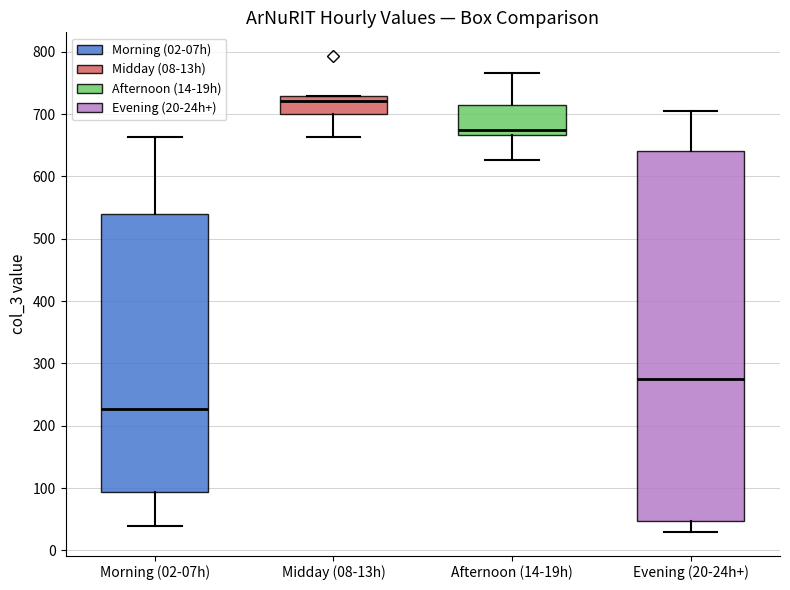

Reading left to right, transcribe this box plot: for each box, give where its median line is, the range the box spans, and where its two whiskers end, as read against the y-axis. The values are not printed on the chart, so give them approximately, as read against the axis.

Morning (02-07h): median 230, box 90 to 540, whiskers 40 to 660
Midday (08-13h): median 720, box 700 to 730, whiskers 660 to 730
Afternoon (14-19h): median 670 (just above the box's lower edge), box 670 to 710, whiskers 630 to 770
Evening (20-24h+): median 280, box 50 to 640, whiskers 30 to 710